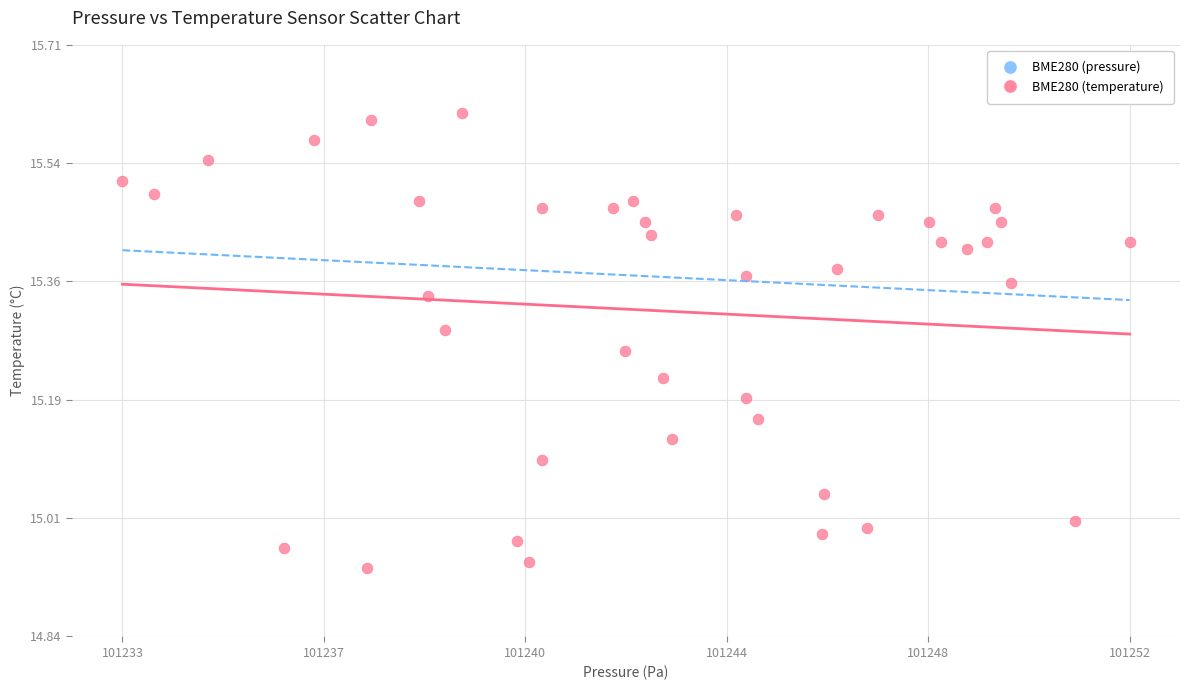

What is the range of Y values (max minus min)?

0.7